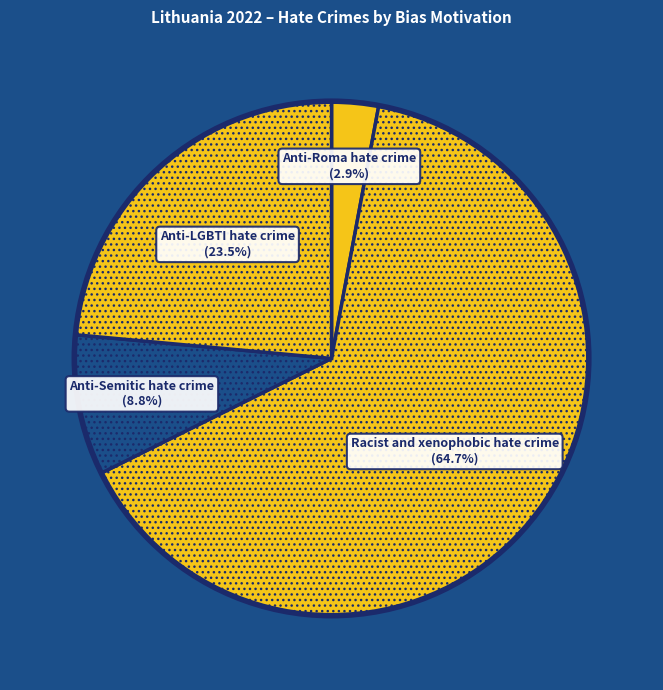

Combined, do Anti-Semitic hate crime and Anti-LGBTI hate crime account for over 50%?

No